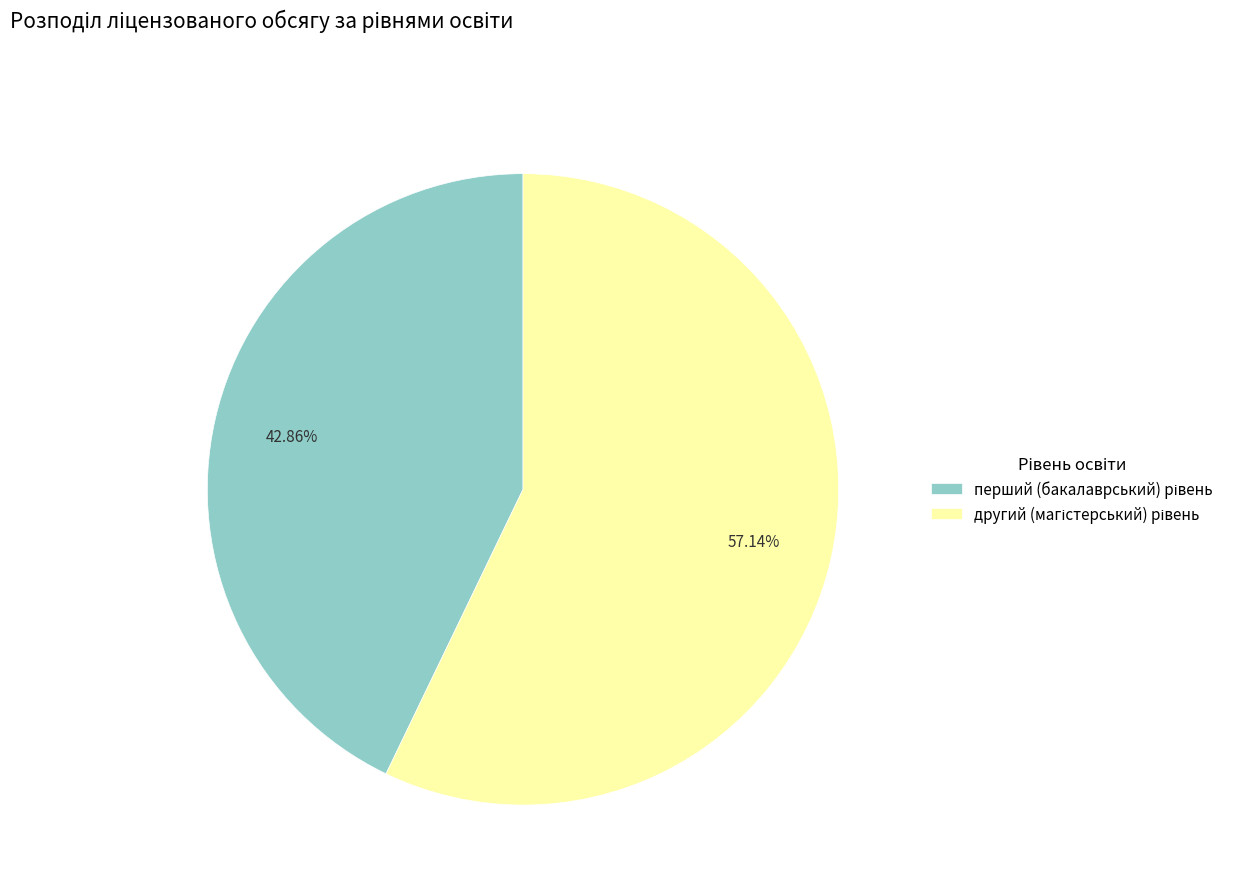

Is there any slice that represents more than half of the pie?

Yes